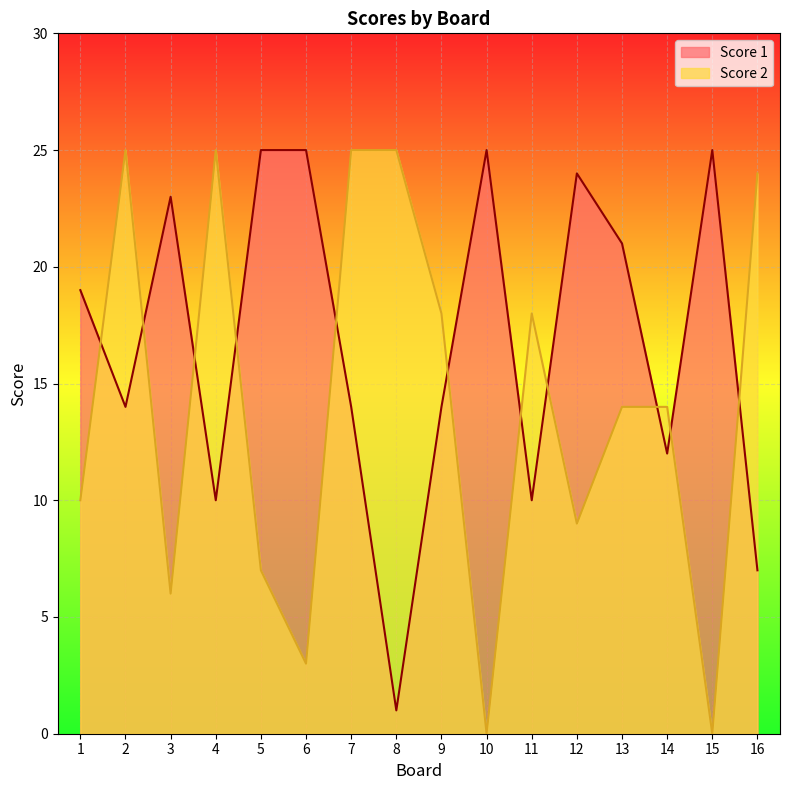

True or false: Score 1 has a value of 3 at 4.

False